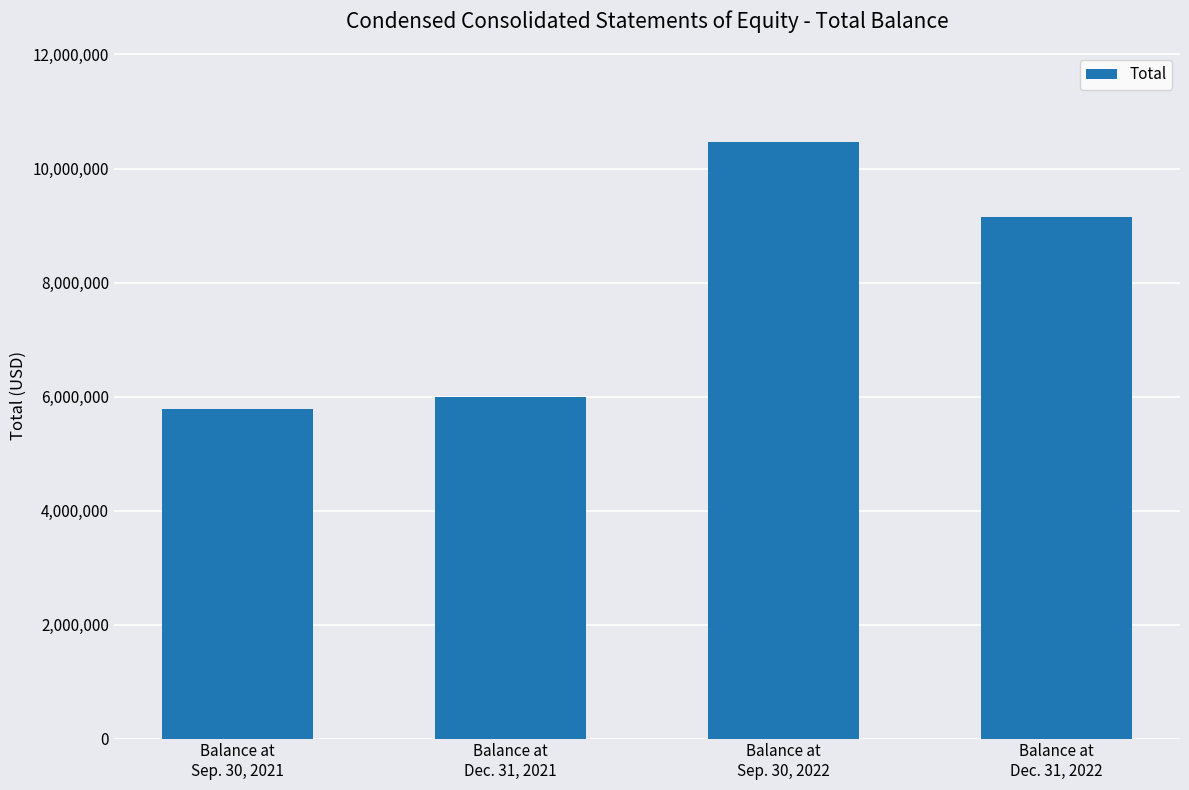

At which category does the chart reach its minimum across all series?

Balance at
Sep. 30, 2021